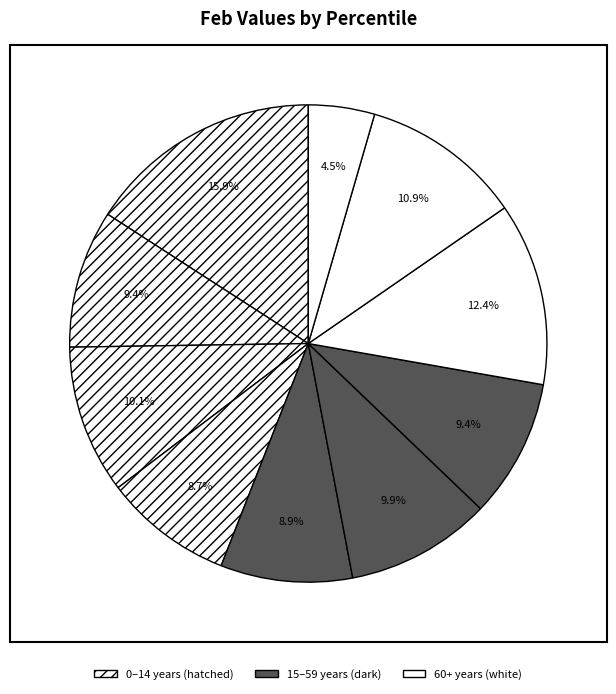

How many segments does this pie chart have?

10